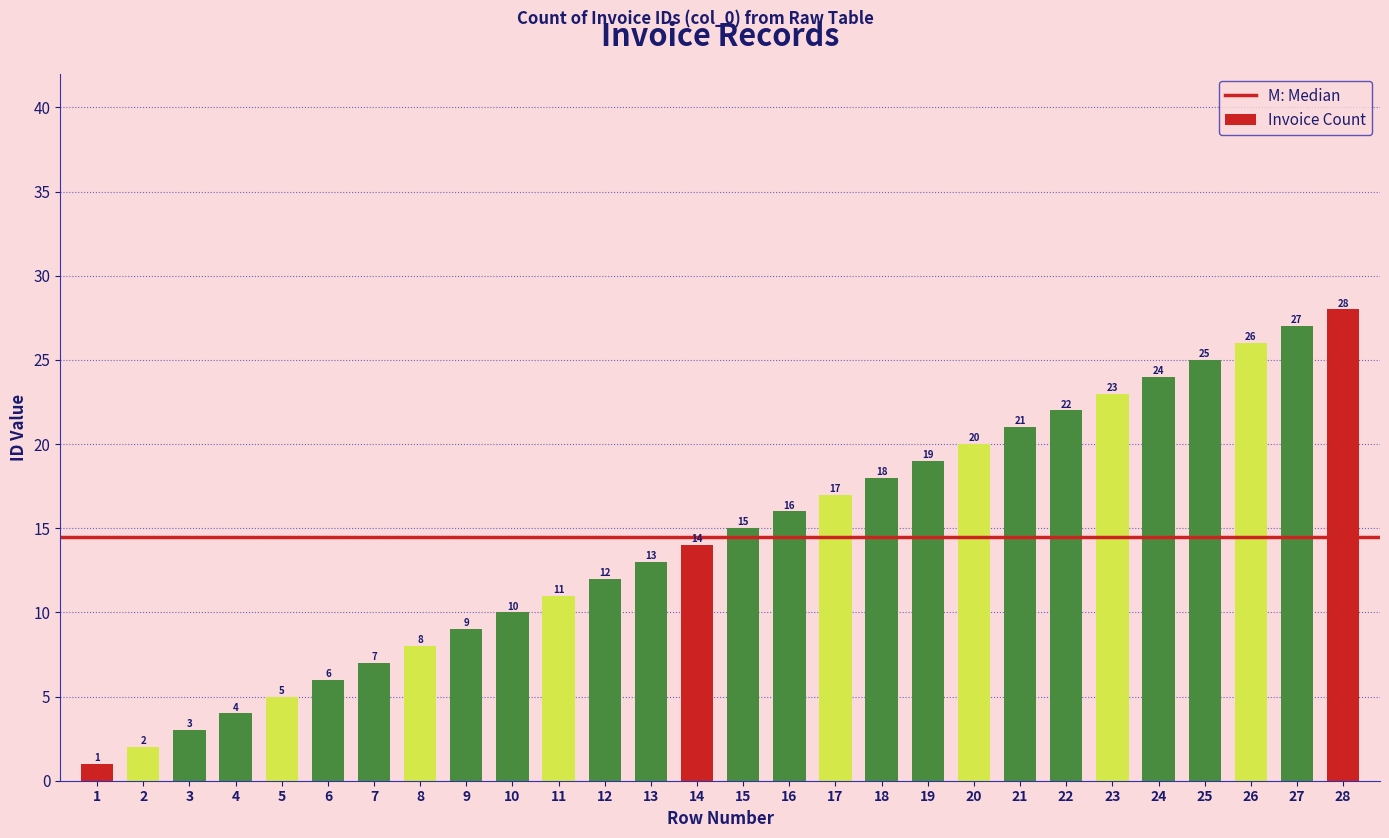

What value does the data have at 3?

3